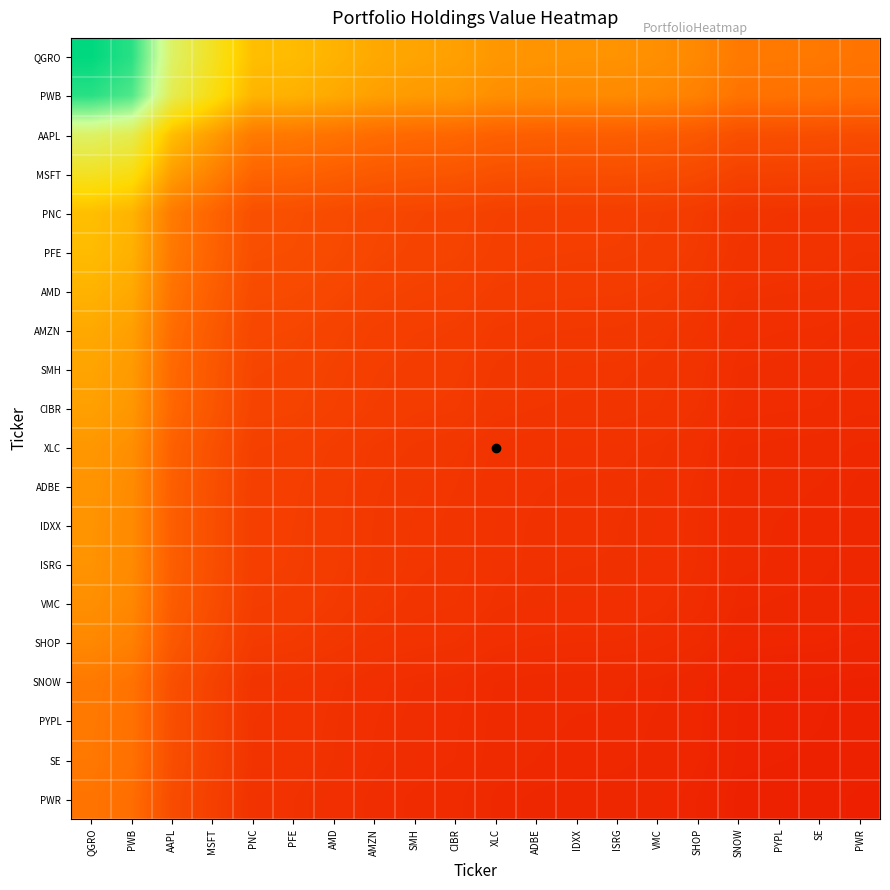

Reading left to right, transcribe all the data shown in this chart.

QGRO: QGRO=1.0	PWB=0.9	AAPL=0.7	MSFT=0.6	PNC=0.4	PFE=0.4	AMD=0.4	AMZN=0.4	SMH=0.4	CIBR=0.4	XLC=0.4	ADBE=0.4	IDXX=0.3	ISRG=0.3	VMC=0.3	SHOP=0.3	SNOW=0.3	PYPL=0.3	SE=0.3	PWR=0.3
PWB: QGRO=0.9	PWB=0.9	AAPL=0.6	MSFT=0.5	PNC=0.4	PFE=0.4	AMD=0.4	AMZN=0.4	SMH=0.4	CIBR=0.4	XLC=0.3	ADBE=0.3	IDXX=0.3	ISRG=0.3	VMC=0.3	SHOP=0.3	SNOW=0.3	PYPL=0.3	SE=0.3	PWR=0.3
AAPL: QGRO=0.7	PWB=0.6	AAPL=0.4	MSFT=0.4	PNC=0.3	PFE=0.3	AMD=0.3	AMZN=0.3	SMH=0.3	CIBR=0.3	XLC=0.2	ADBE=0.2	IDXX=0.2	ISRG=0.2	VMC=0.2	SHOP=0.2	SNOW=0.2	PYPL=0.2	SE=0.2	PWR=0.2
MSFT: QGRO=0.6	PWB=0.5	AAPL=0.4	MSFT=0.3	PNC=0.2	PFE=0.2	AMD=0.2	AMZN=0.2	SMH=0.2	CIBR=0.2	XLC=0.2	ADBE=0.2	IDXX=0.2	ISRG=0.2	VMC=0.2	SHOP=0.2	SNOW=0.2	PYPL=0.2	SE=0.2	PWR=0.2
PNC: QGRO=0.4	PWB=0.4	AAPL=0.3	MSFT=0.2	PNC=0.2	PFE=0.2	AMD=0.2	AMZN=0.2	SMH=0.2	CIBR=0.2	XLC=0.2	ADBE=0.2	IDXX=0.2	ISRG=0.2	VMC=0.2	SHOP=0.1	SNOW=0.1	PYPL=0.1	SE=0.1	PWR=0.1
PFE: QGRO=0.4	PWB=0.4	AAPL=0.3	MSFT=0.2	PNC=0.2	PFE=0.2	AMD=0.2	AMZN=0.2	SMH=0.2	CIBR=0.2	XLC=0.2	ADBE=0.2	IDXX=0.2	ISRG=0.2	VMC=0.1	SHOP=0.1	SNOW=0.1	PYPL=0.1	SE=0.1	PWR=0.1
AMD: QGRO=0.4	PWB=0.4	AAPL=0.3	MSFT=0.2	PNC=0.2	PFE=0.2	AMD=0.2	AMZN=0.2	SMH=0.2	CIBR=0.2	XLC=0.1	ADBE=0.1	IDXX=0.1	ISRG=0.1	VMC=0.1	SHOP=0.1	SNOW=0.1	PYPL=0.1	SE=0.1	PWR=0.1
AMZN: QGRO=0.4	PWB=0.4	AAPL=0.3	MSFT=0.2	PNC=0.2	PFE=0.2	AMD=0.2	AMZN=0.2	SMH=0.2	CIBR=0.1	XLC=0.1	ADBE=0.1	IDXX=0.1	ISRG=0.1	VMC=0.1	SHOP=0.1	SNOW=0.1	PYPL=0.1	SE=0.1	PWR=0.1
SMH: QGRO=0.4	PWB=0.4	AAPL=0.3	MSFT=0.2	PNC=0.2	PFE=0.2	AMD=0.2	AMZN=0.2	SMH=0.1	CIBR=0.1	XLC=0.1	ADBE=0.1	IDXX=0.1	ISRG=0.1	VMC=0.1	SHOP=0.1	SNOW=0.1	PYPL=0.1	SE=0.1	PWR=0.1
CIBR: QGRO=0.4	PWB=0.4	AAPL=0.3	MSFT=0.2	PNC=0.2	PFE=0.2	AMD=0.2	AMZN=0.1	SMH=0.1	CIBR=0.1	XLC=0.1	ADBE=0.1	IDXX=0.1	ISRG=0.1	VMC=0.1	SHOP=0.1	SNOW=0.1	PYPL=0.1	SE=0.1	PWR=0.1
XLC: QGRO=0.4	PWB=0.3	AAPL=0.2	MSFT=0.2	PNC=0.2	PFE=0.2	AMD=0.1	AMZN=0.1	SMH=0.1	CIBR=0.1	XLC=0.1	ADBE=0.1	IDXX=0.1	ISRG=0.1	VMC=0.1	SHOP=0.1	SNOW=0.1	PYPL=0.1	SE=0.1	PWR=0.1
ADBE: QGRO=0.4	PWB=0.3	AAPL=0.2	MSFT=0.2	PNC=0.2	PFE=0.2	AMD=0.1	AMZN=0.1	SMH=0.1	CIBR=0.1	XLC=0.1	ADBE=0.1	IDXX=0.1	ISRG=0.1	VMC=0.1	SHOP=0.1	SNOW=0.1	PYPL=0.1	SE=0.1	PWR=0.1
IDXX: QGRO=0.3	PWB=0.3	AAPL=0.2	MSFT=0.2	PNC=0.2	PFE=0.2	AMD=0.1	AMZN=0.1	SMH=0.1	CIBR=0.1	XLC=0.1	ADBE=0.1	IDXX=0.1	ISRG=0.1	VMC=0.1	SHOP=0.1	SNOW=0.1	PYPL=0.1	SE=0.1	PWR=0.1
ISRG: QGRO=0.3	PWB=0.3	AAPL=0.2	MSFT=0.2	PNC=0.2	PFE=0.2	AMD=0.1	AMZN=0.1	SMH=0.1	CIBR=0.1	XLC=0.1	ADBE=0.1	IDXX=0.1	ISRG=0.1	VMC=0.1	SHOP=0.1	SNOW=0.1	PYPL=0.1	SE=0.1	PWR=0.1
VMC: QGRO=0.3	PWB=0.3	AAPL=0.2	MSFT=0.2	PNC=0.2	PFE=0.1	AMD=0.1	AMZN=0.1	SMH=0.1	CIBR=0.1	XLC=0.1	ADBE=0.1	IDXX=0.1	ISRG=0.1	VMC=0.1	SHOP=0.1	SNOW=0.1	PYPL=0.1	SE=0.1	PWR=0.1
SHOP: QGRO=0.3	PWB=0.3	AAPL=0.2	MSFT=0.2	PNC=0.1	PFE=0.1	AMD=0.1	AMZN=0.1	SMH=0.1	CIBR=0.1	XLC=0.1	ADBE=0.1	IDXX=0.1	ISRG=0.1	VMC=0.1	SHOP=0.1	SNOW=0.1	PYPL=0.1	SE=0.1	PWR=0.1
SNOW: QGRO=0.3	PWB=0.3	AAPL=0.2	MSFT=0.2	PNC=0.1	PFE=0.1	AMD=0.1	AMZN=0.1	SMH=0.1	CIBR=0.1	XLC=0.1	ADBE=0.1	IDXX=0.1	ISRG=0.1	VMC=0.1	SHOP=0.1	SNOW=0.1	PYPL=0.1	SE=0.1	PWR=0.1
PYPL: QGRO=0.3	PWB=0.3	AAPL=0.2	MSFT=0.2	PNC=0.1	PFE=0.1	AMD=0.1	AMZN=0.1	SMH=0.1	CIBR=0.1	XLC=0.1	ADBE=0.1	IDXX=0.1	ISRG=0.1	VMC=0.1	SHOP=0.1	SNOW=0.1	PYPL=0.1	SE=0.1	PWR=0.1
SE: QGRO=0.3	PWB=0.3	AAPL=0.2	MSFT=0.2	PNC=0.1	PFE=0.1	AMD=0.1	AMZN=0.1	SMH=0.1	CIBR=0.1	XLC=0.1	ADBE=0.1	IDXX=0.1	ISRG=0.1	VMC=0.1	SHOP=0.1	SNOW=0.1	PYPL=0.1	SE=0.1	PWR=0.1
PWR: QGRO=0.3	PWB=0.3	AAPL=0.2	MSFT=0.2	PNC=0.1	PFE=0.1	AMD=0.1	AMZN=0.1	SMH=0.1	CIBR=0.1	XLC=0.1	ADBE=0.1	IDXX=0.1	ISRG=0.1	VMC=0.1	SHOP=0.1	SNOW=0.1	PYPL=0.1	SE=0.1	PWR=0.1